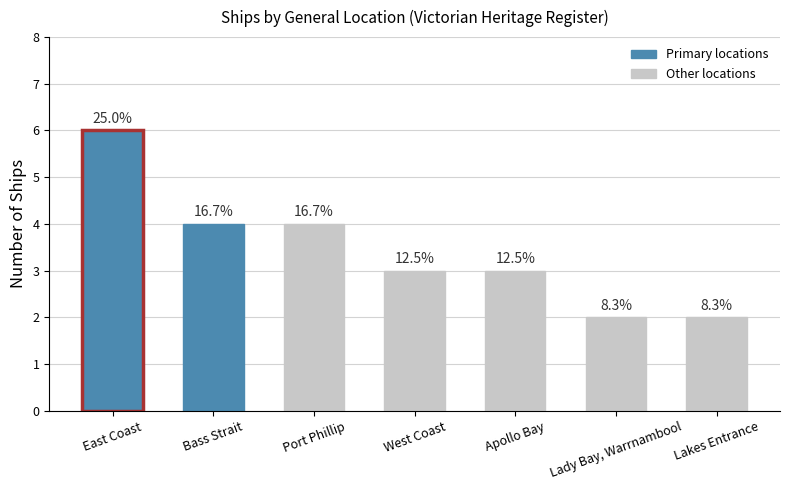

Are the bars grouped side by side (vs. stacked)?

No